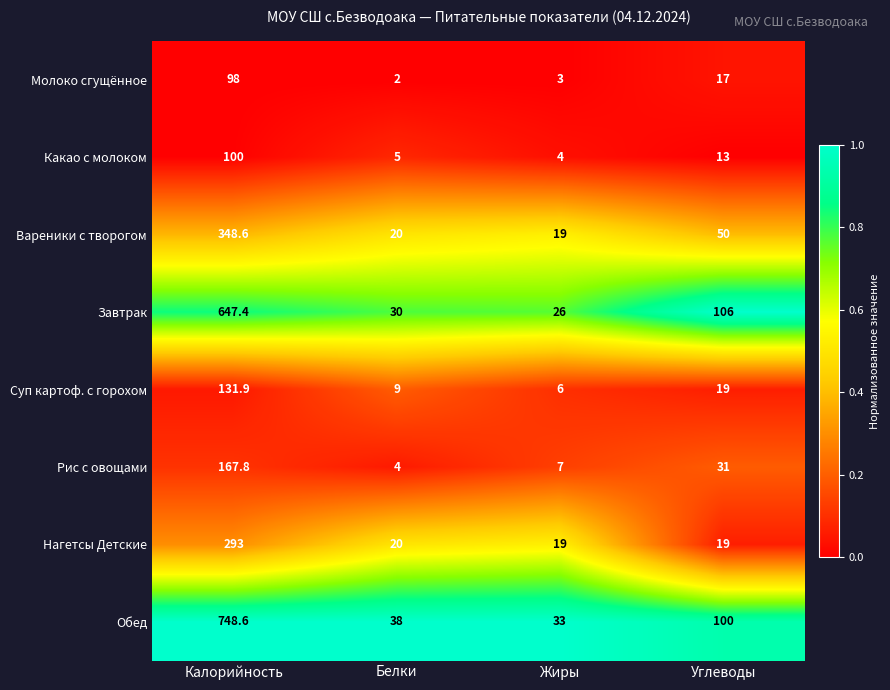

At which category does the chart reach its minimum across all series?

Белки